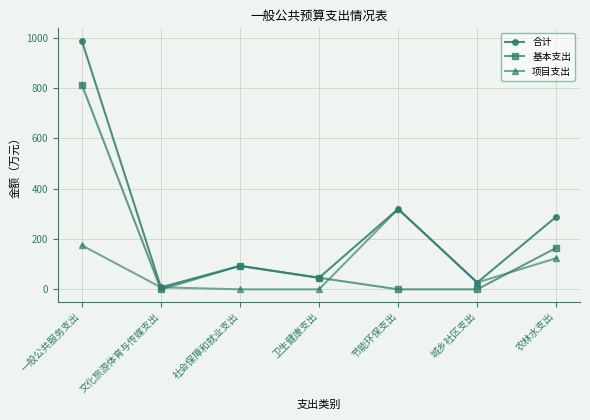

At which label does 基本支出 first exceed 45?

一般公共服务支出